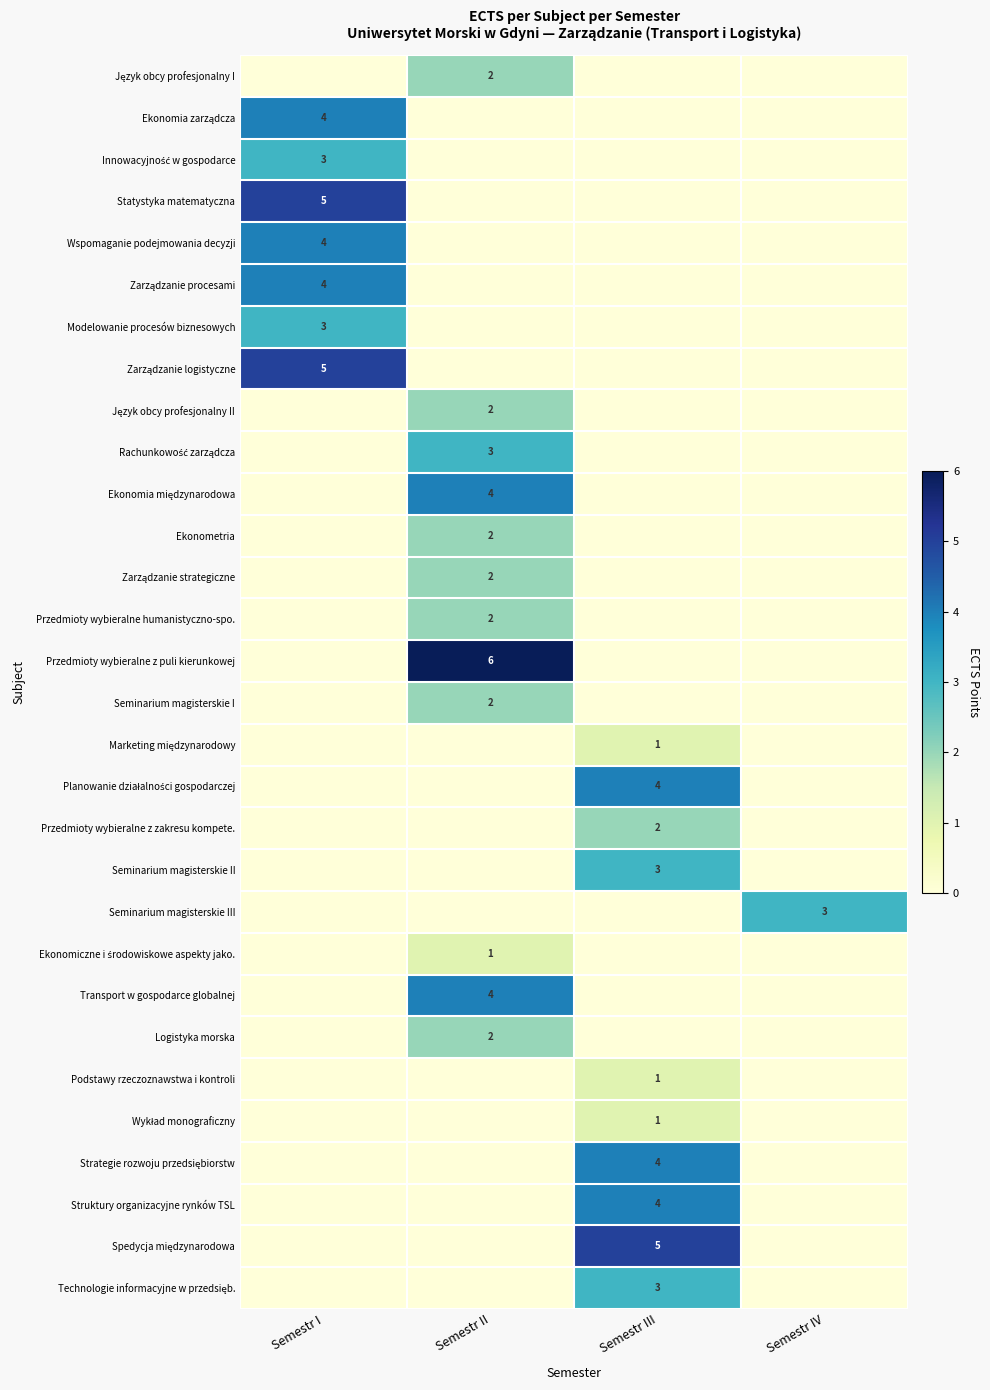

At which category is the sum across all series the highest?

Semestr II